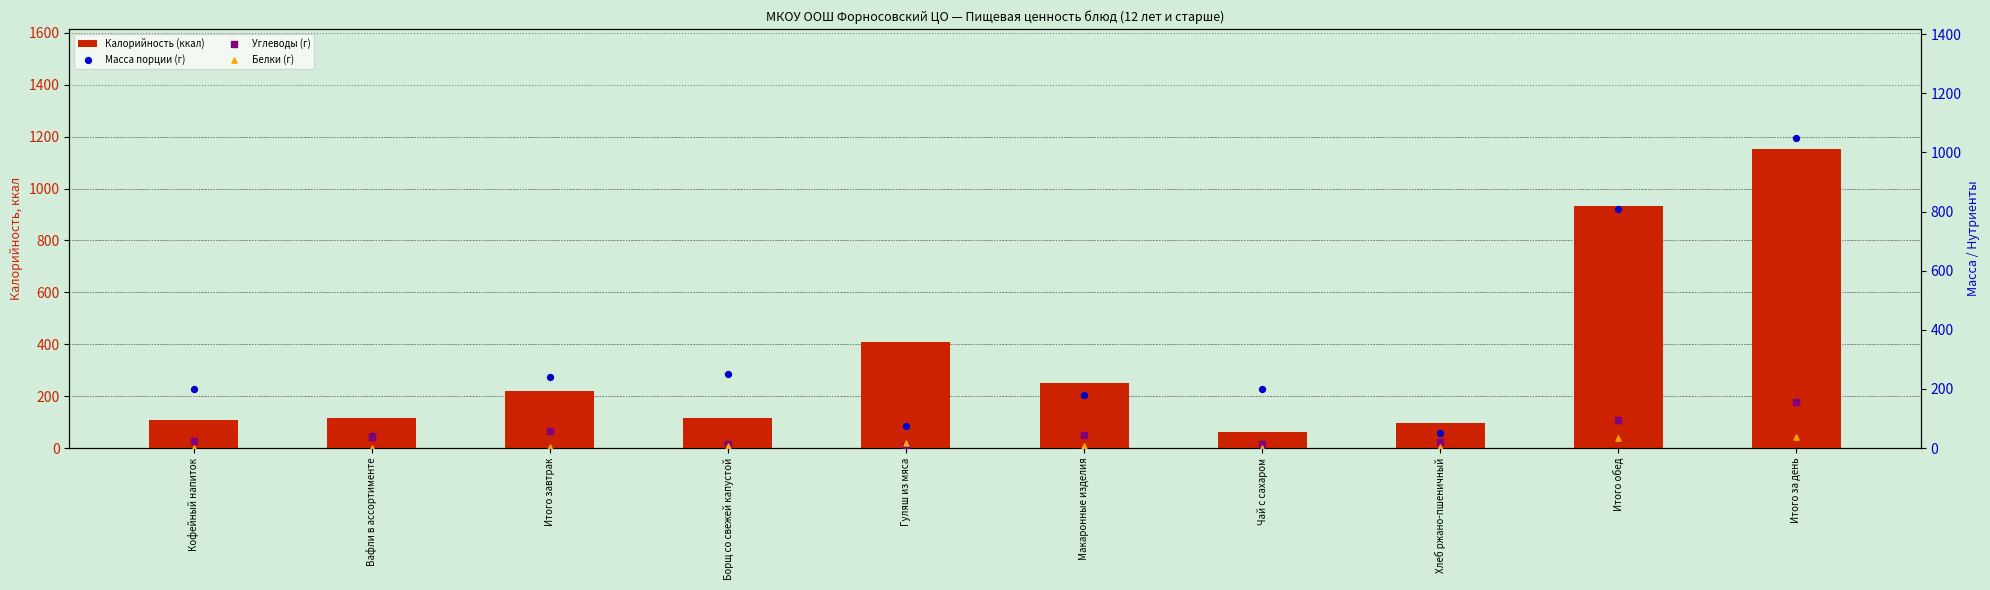

At which category is the sum across all series the highest?

Итого за день